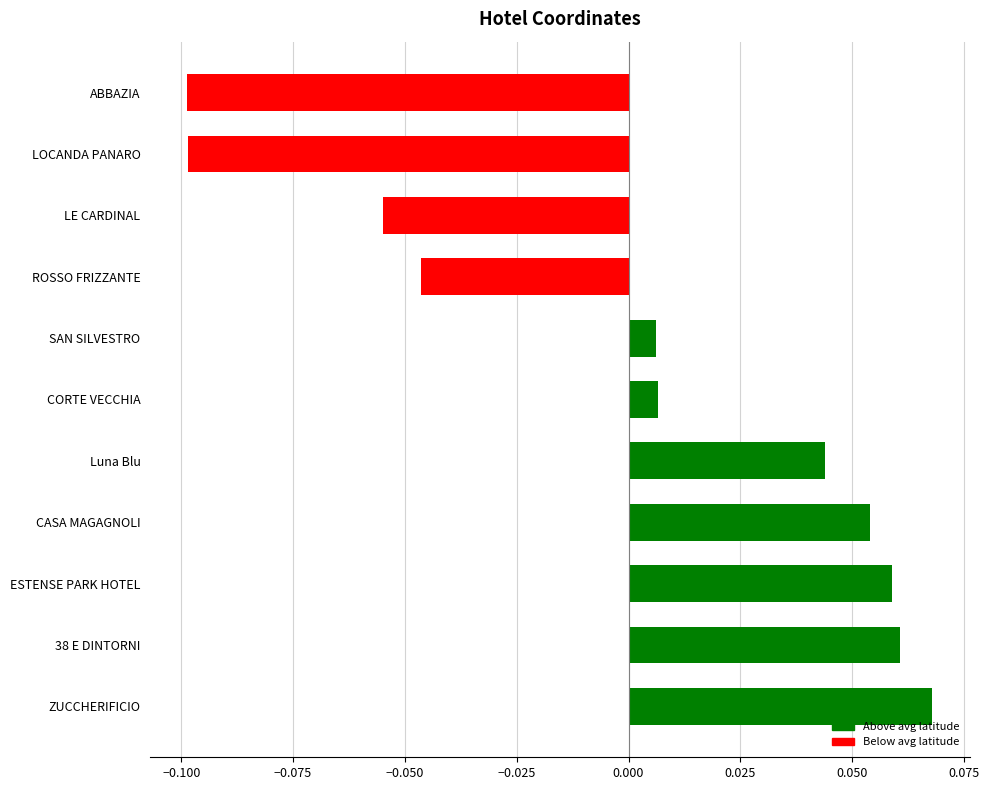

Are the bars horizontal?

Yes